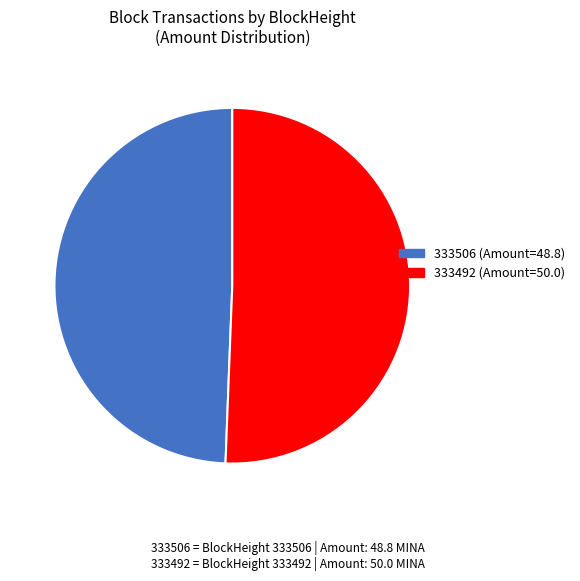

Is there any slice that represents more than half of the pie?

Yes